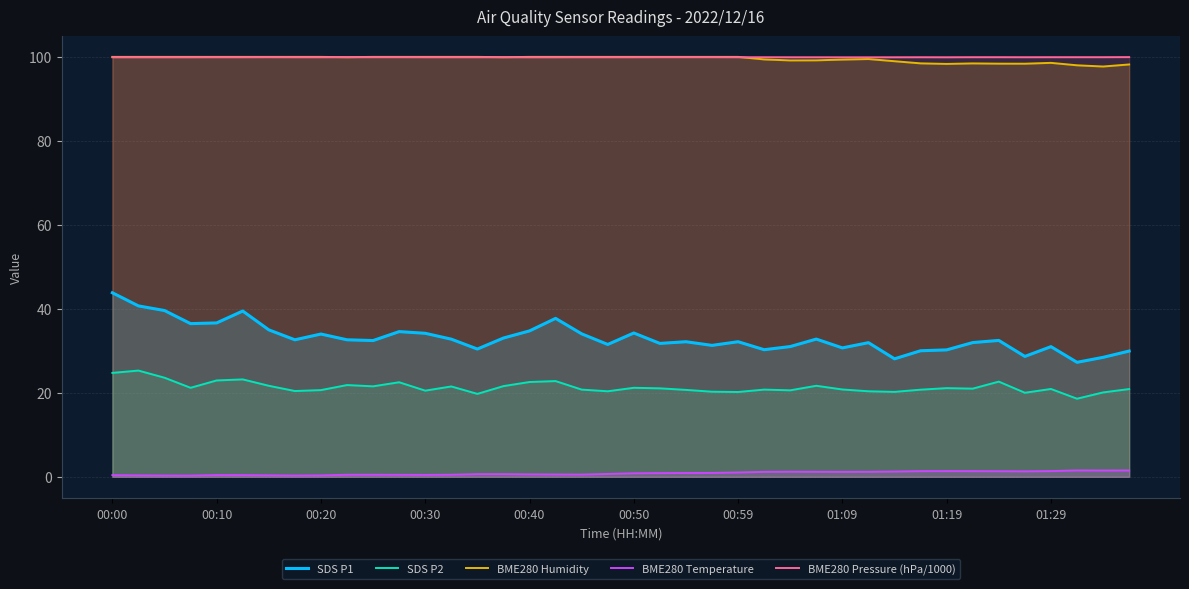

True or false: SDS P1 and BME280 Pressure (hPa/1000) cross at least once.

False